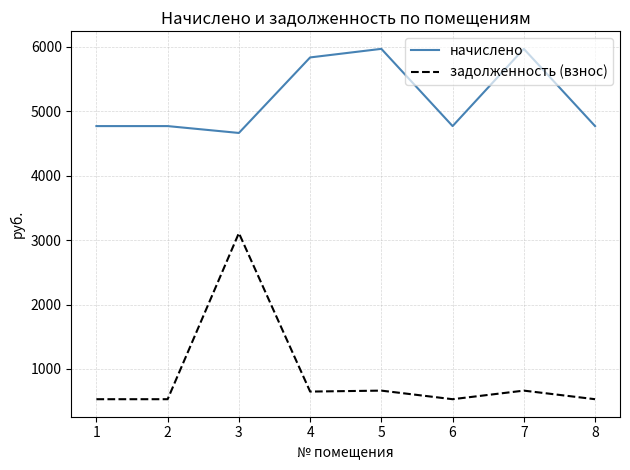

The начислено series shows 4770.2 at 1. True or false?

True